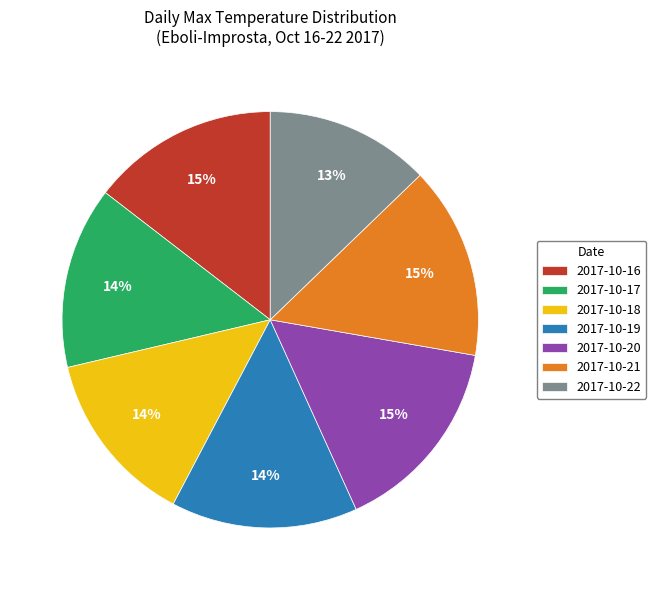

Which category has the smallest portion of the pie?

2017-10-22